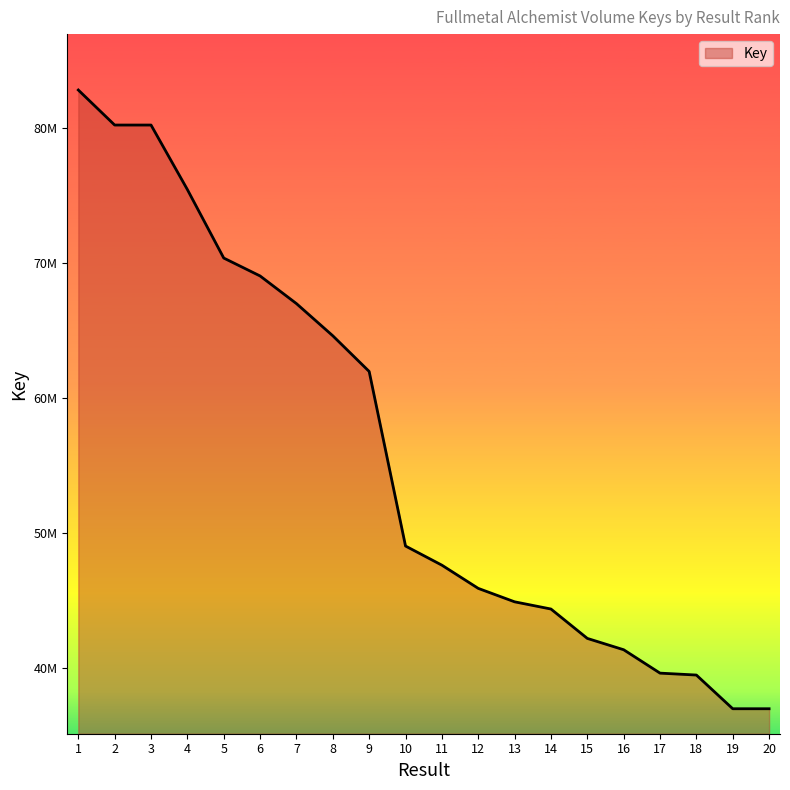

Which has a higher value, 11 or 14?

11